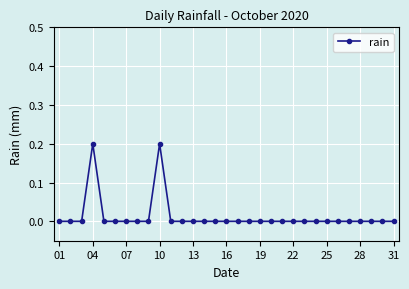

How many categories are shown in the chart?

31